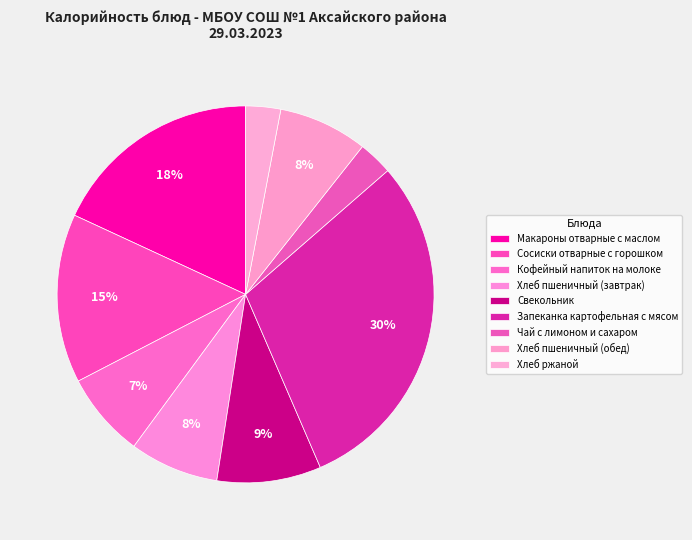

Is there any slice that represents more than half of the pie?

No